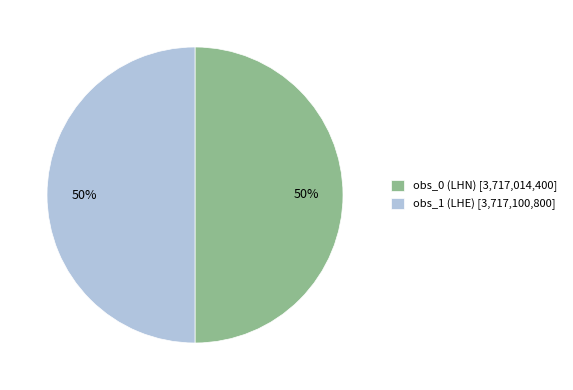

What percentage is the obs_0 (LHN) slice, to the nearest percent?

50%